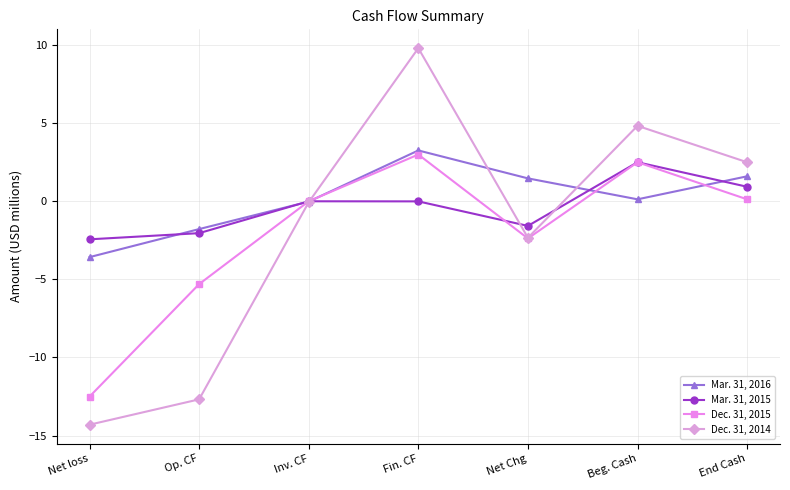

At which category does Dec. 31, 2014 reach its first local peak?

Fin. CF